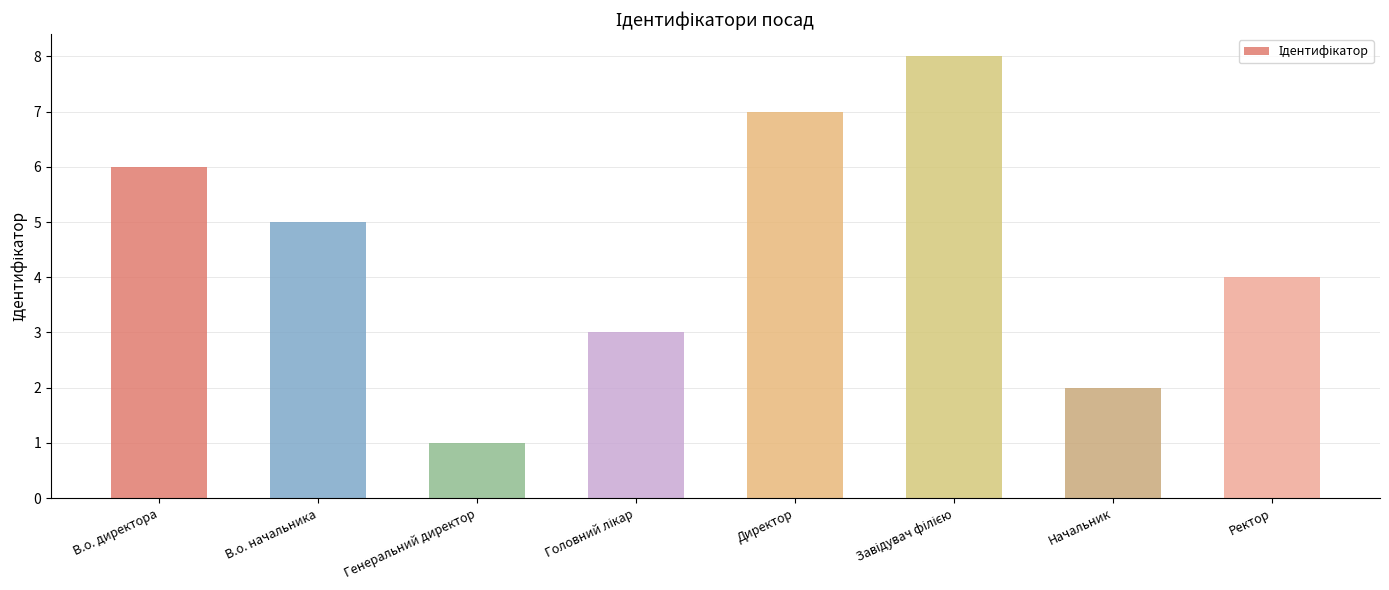

What position from the right is Директор?

4